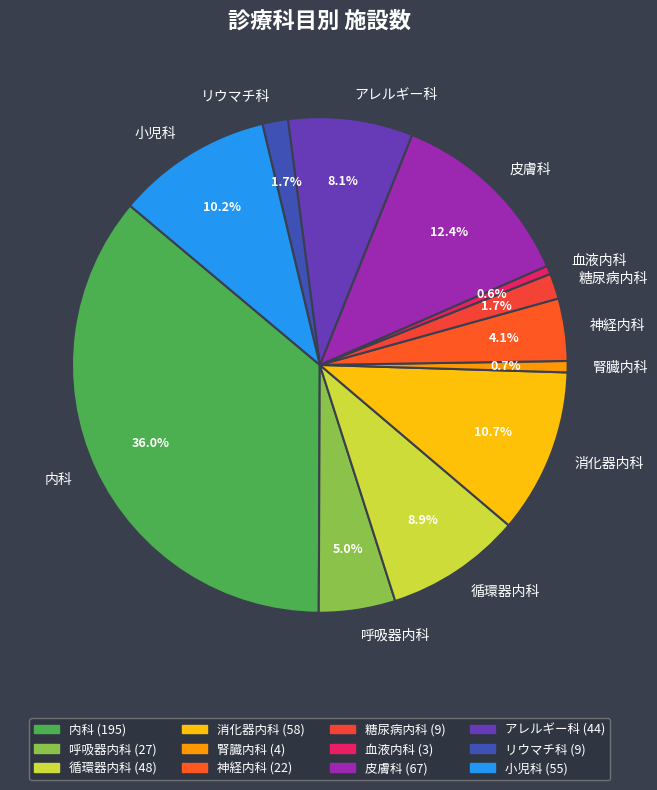

How many segments does this pie chart have?

12